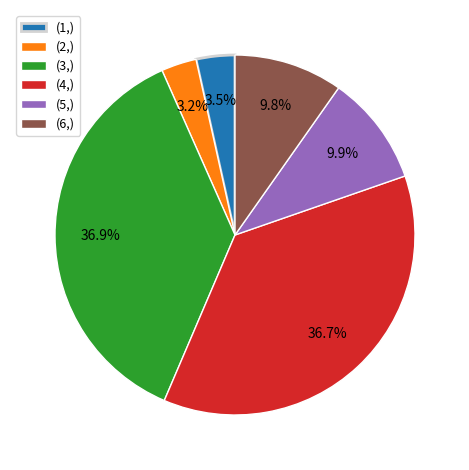

Is there any slice that represents more than half of the pie?

No